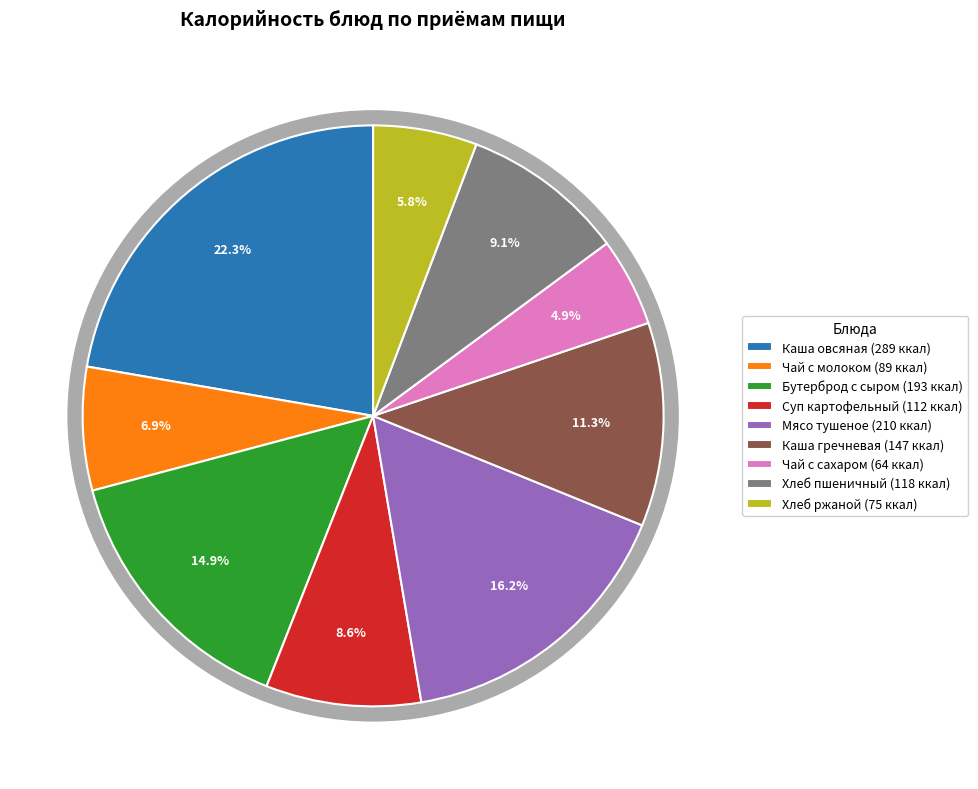

What percentage is the Мясо тушеное slice, to the nearest percent?

16%